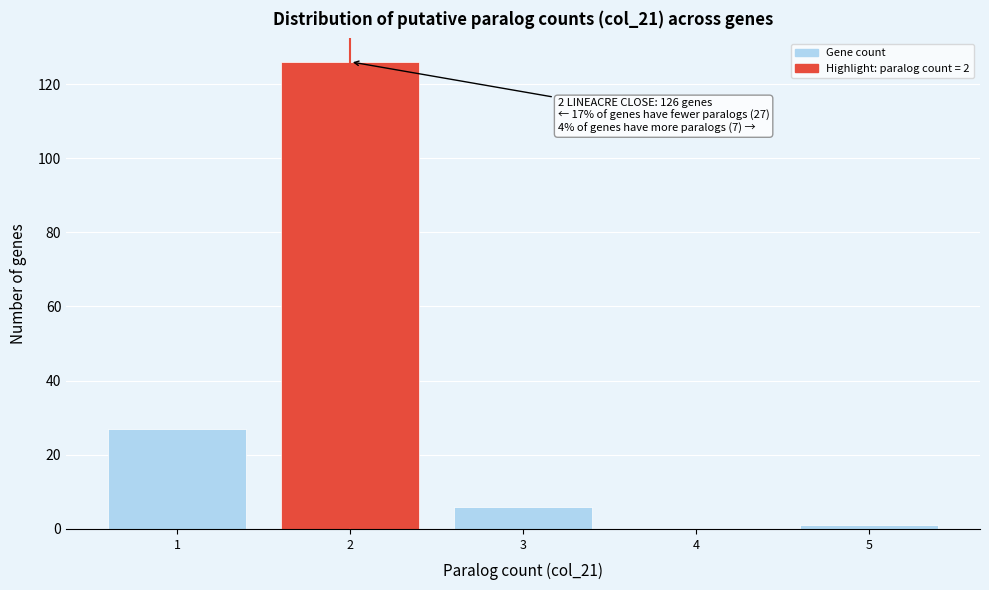

Which range on the x-axis has the tallest bar?

1.5 to 2.5